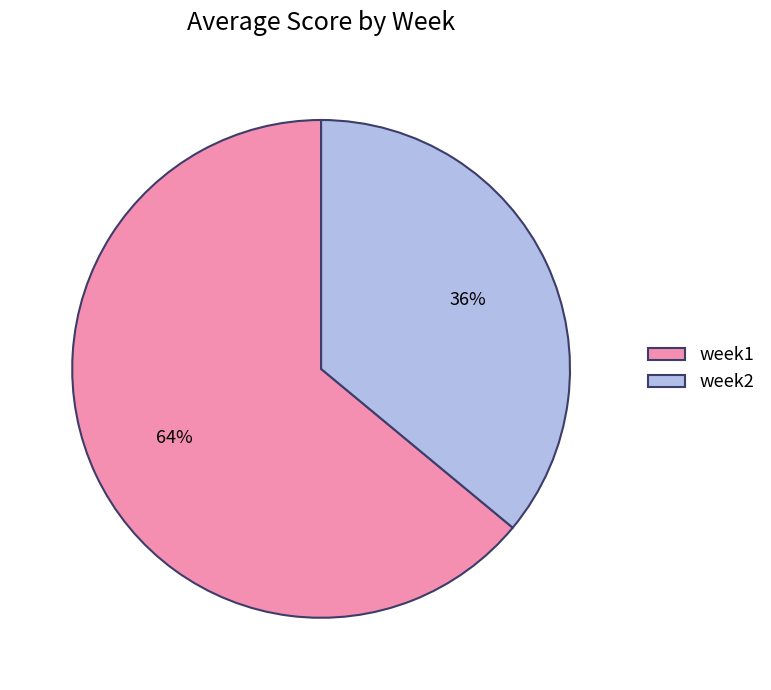

How many slices are in this pie chart?

2